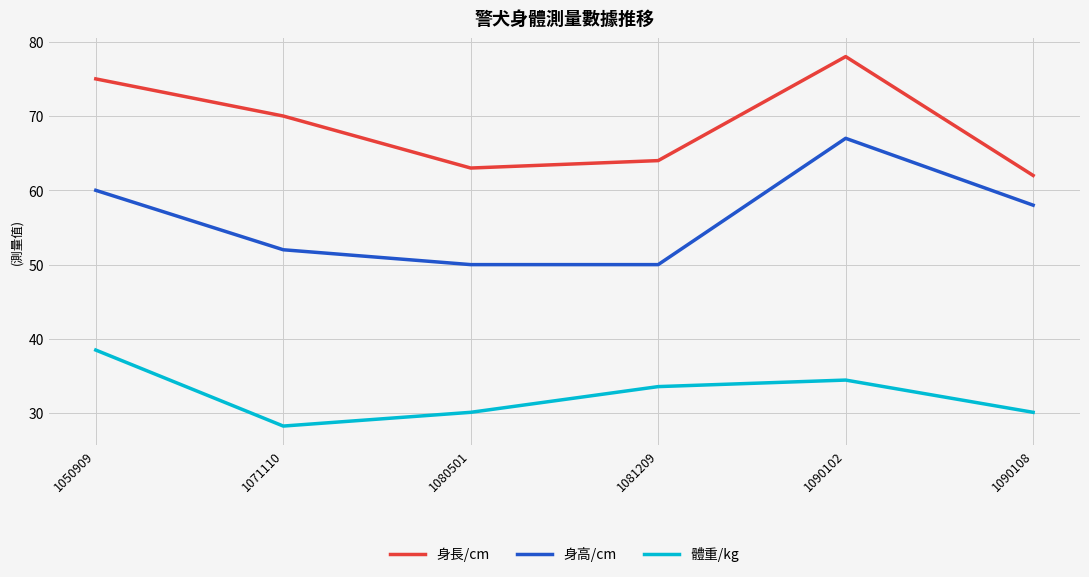

How many interior local peaks does the 身長/cm series have?

1